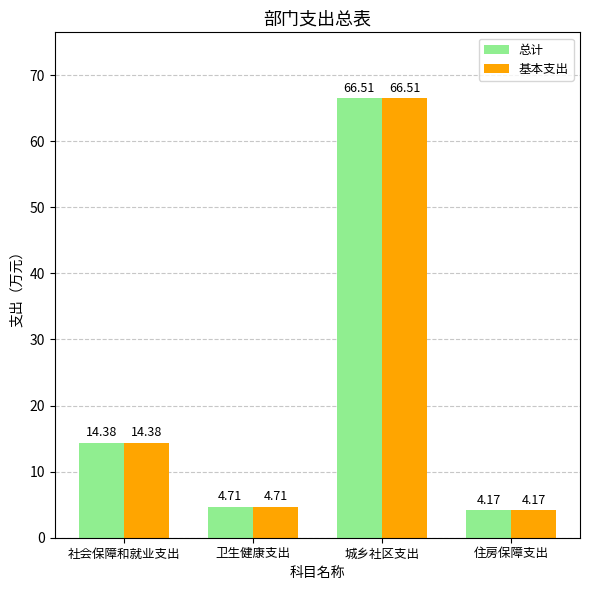

List the labels in order of 基本支出 value, smallest first.

住房保障支出, 卫生健康支出, 社会保障和就业支出, 城乡社区支出